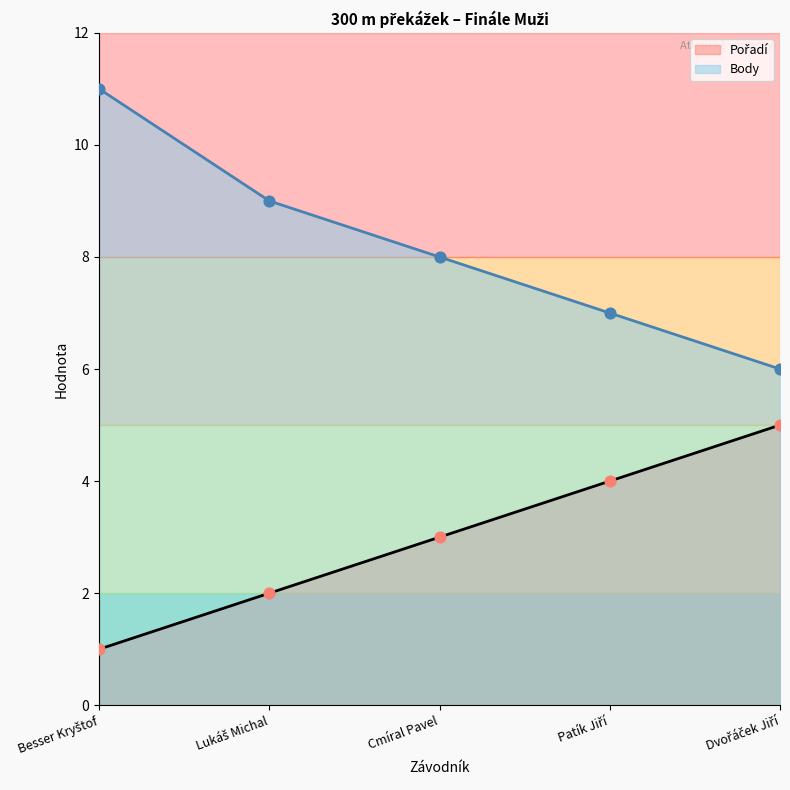

At how many categories does at least one series exceed 2?

5